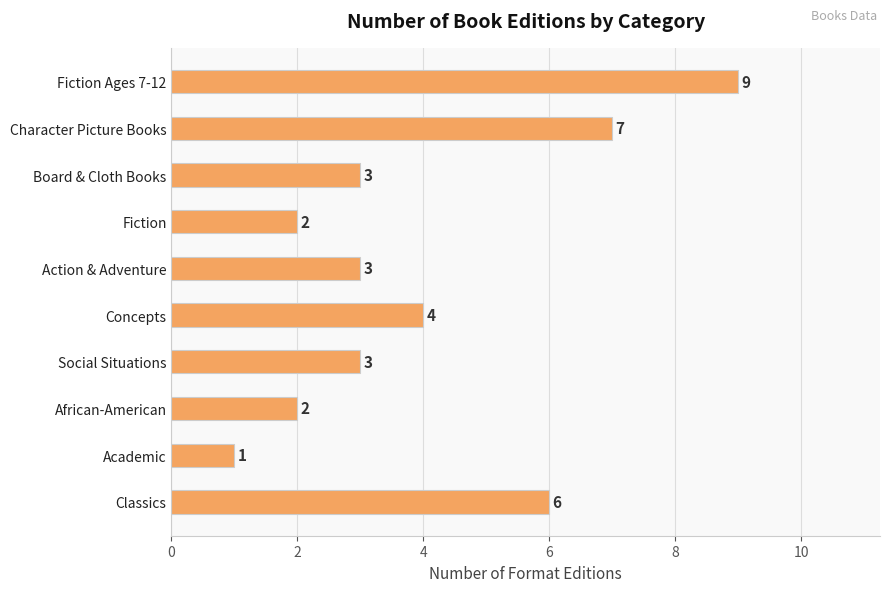

How many bars are there in total?

10